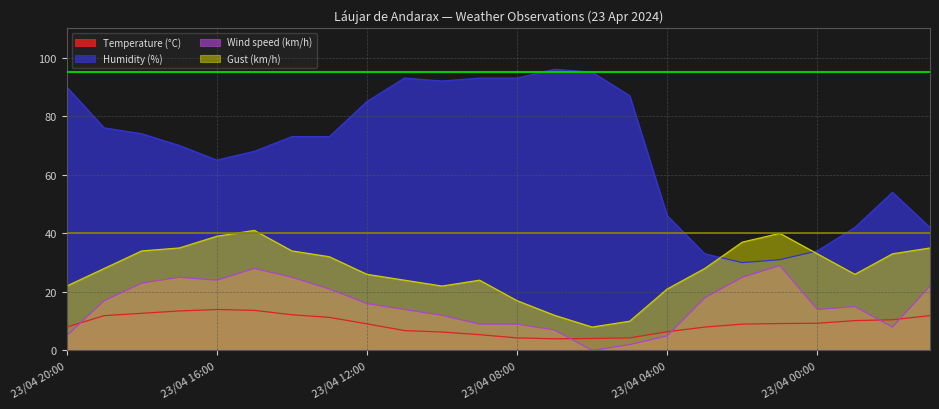

At which label does Gust (km/h) first exceed 28?

23/04 18:00